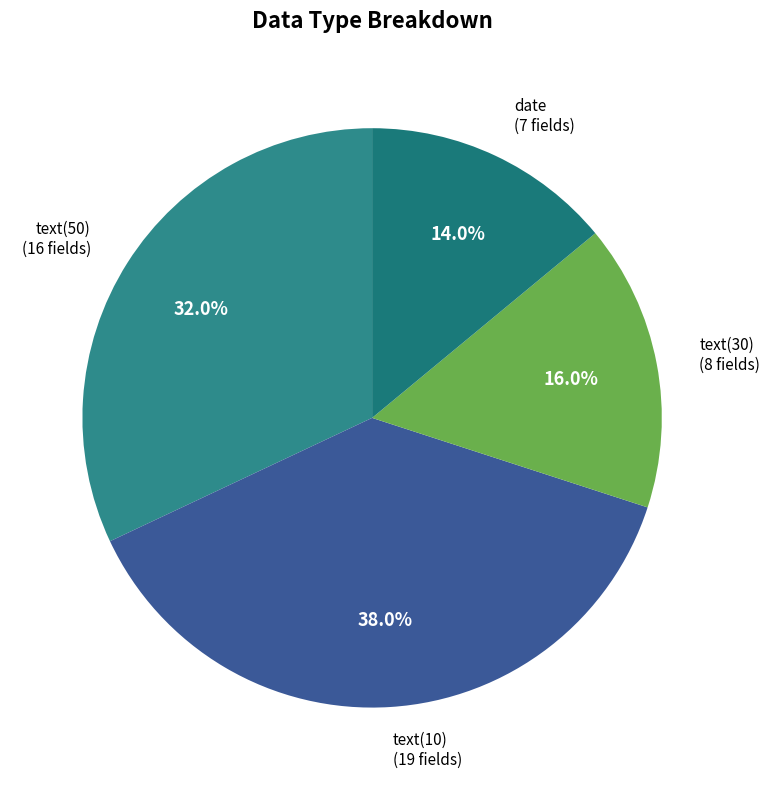

To the nearest percent, what portion does text(30) represent?

16%